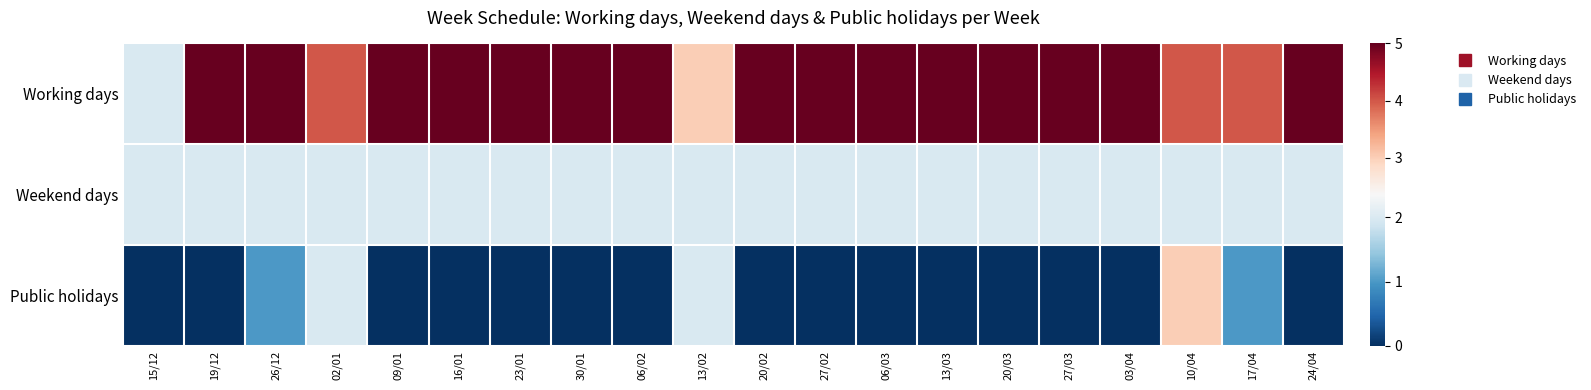

Rank the series at 20/03 from highest to lowest value.

Working days, Weekend days, Public holidays